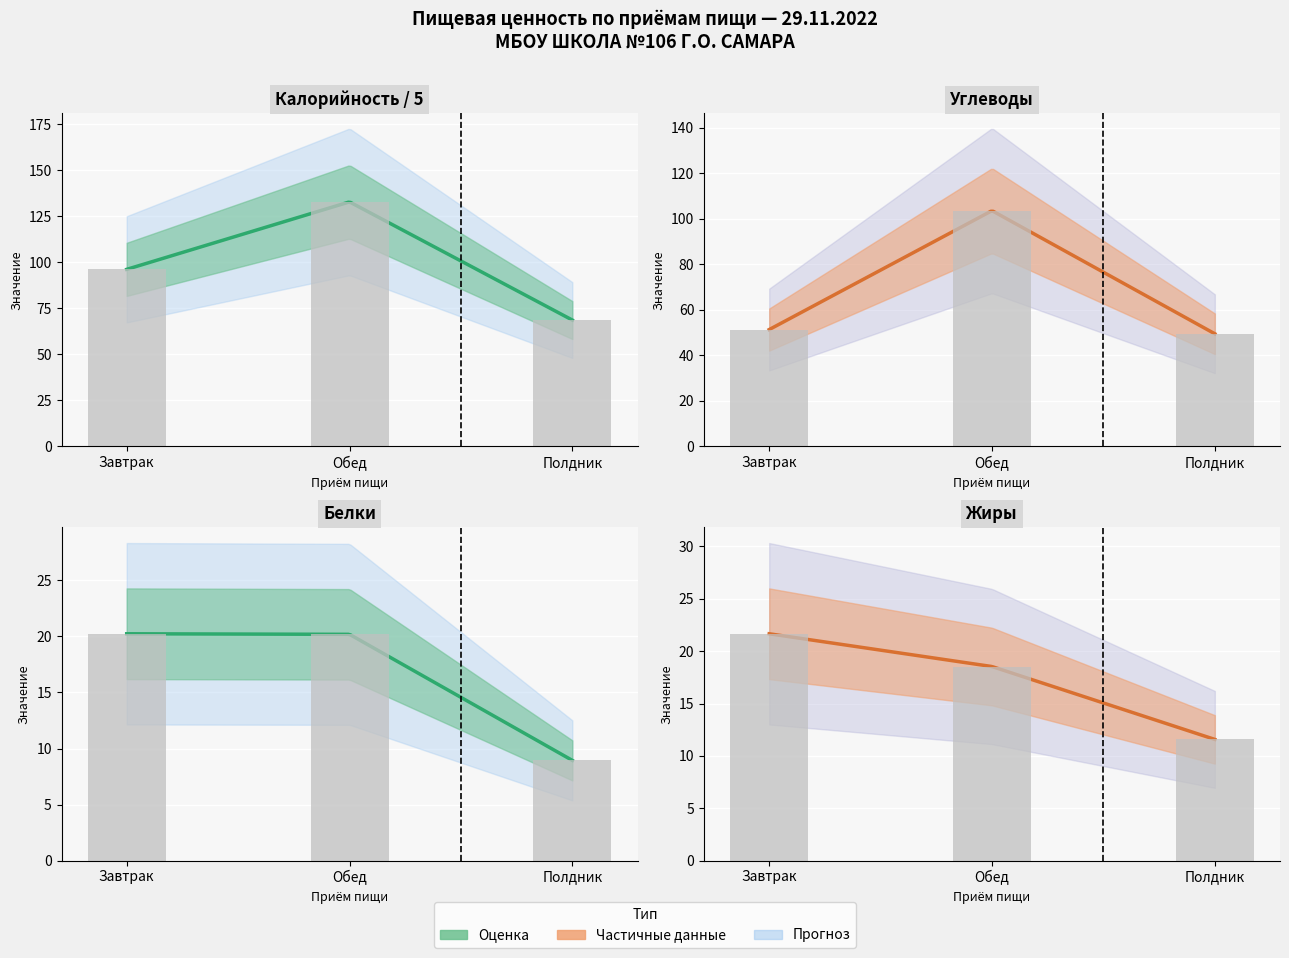

What position from the right is Полдник?

1